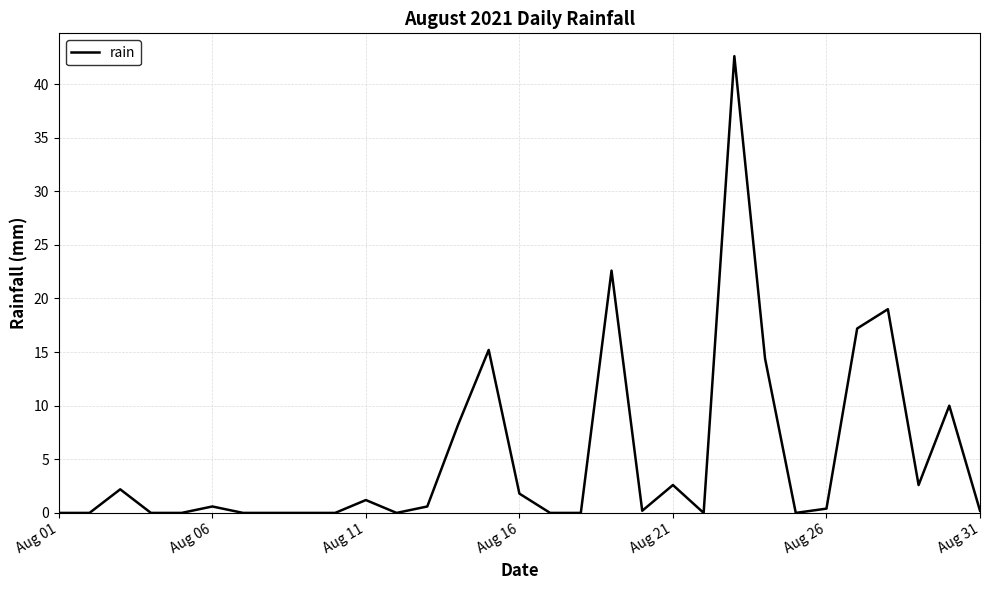

What is the difference between the maximum and minimum values?

42.6